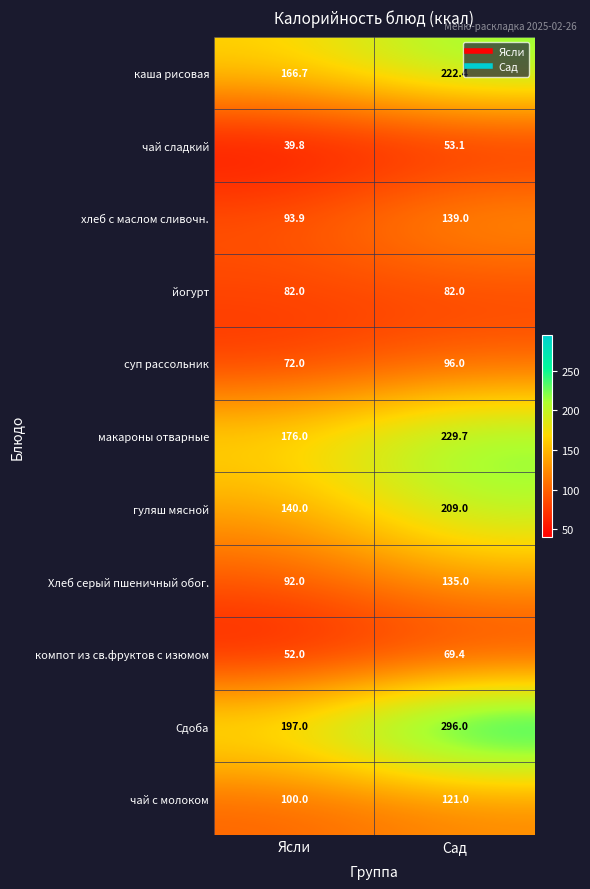

At which category is the sum across all series the highest?

Сад